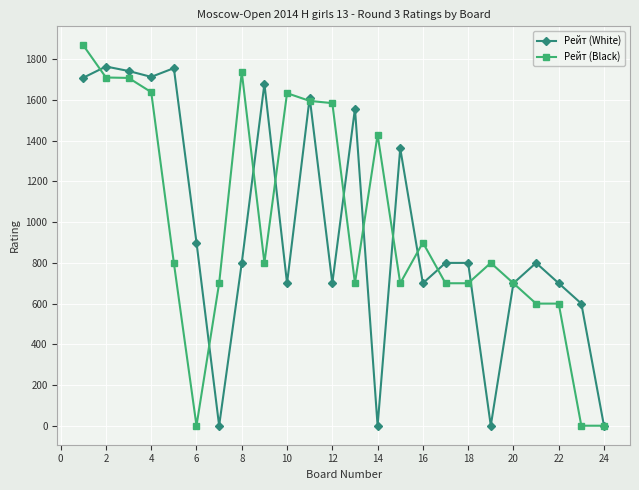

List the series in order of their peak value, highest first.

Рейт (Black), Рейт (White)